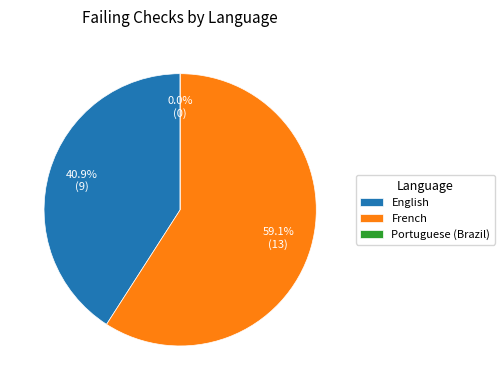

Is there a majority slice in this chart?

Yes